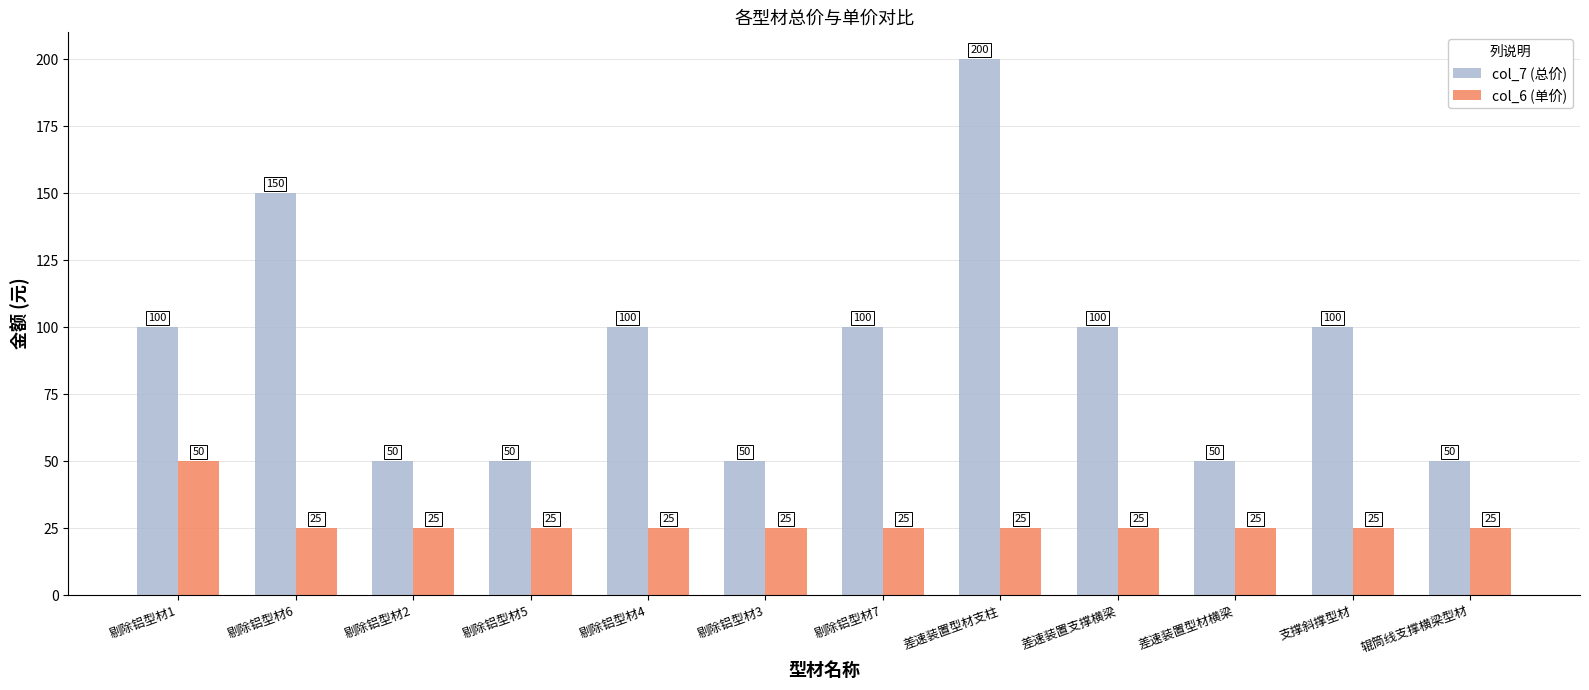

How many col_7 (总价) values are between 50 and 100?

10